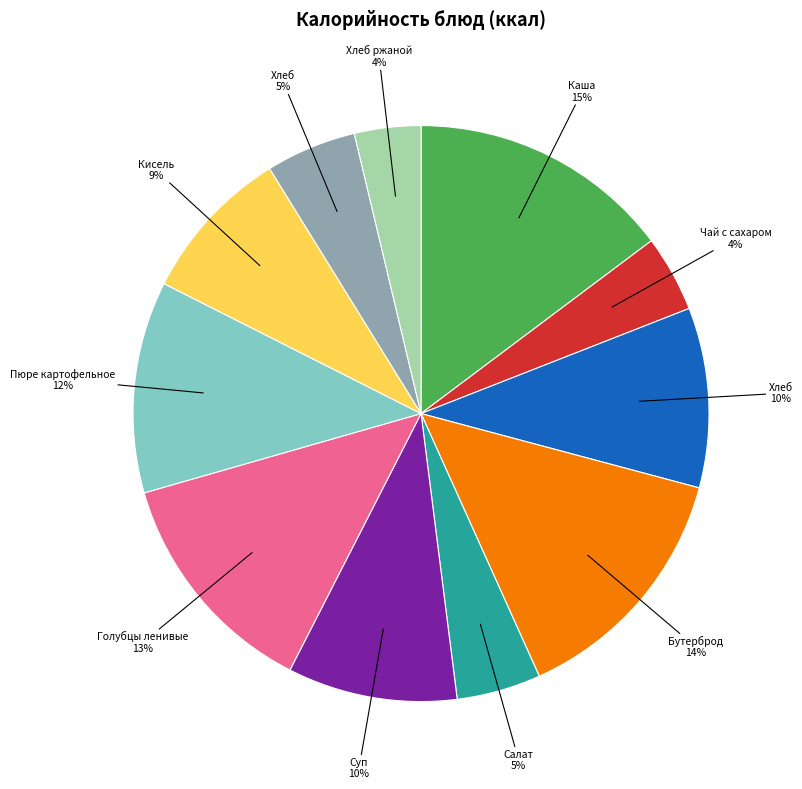

Does any single category account for the majority?

No